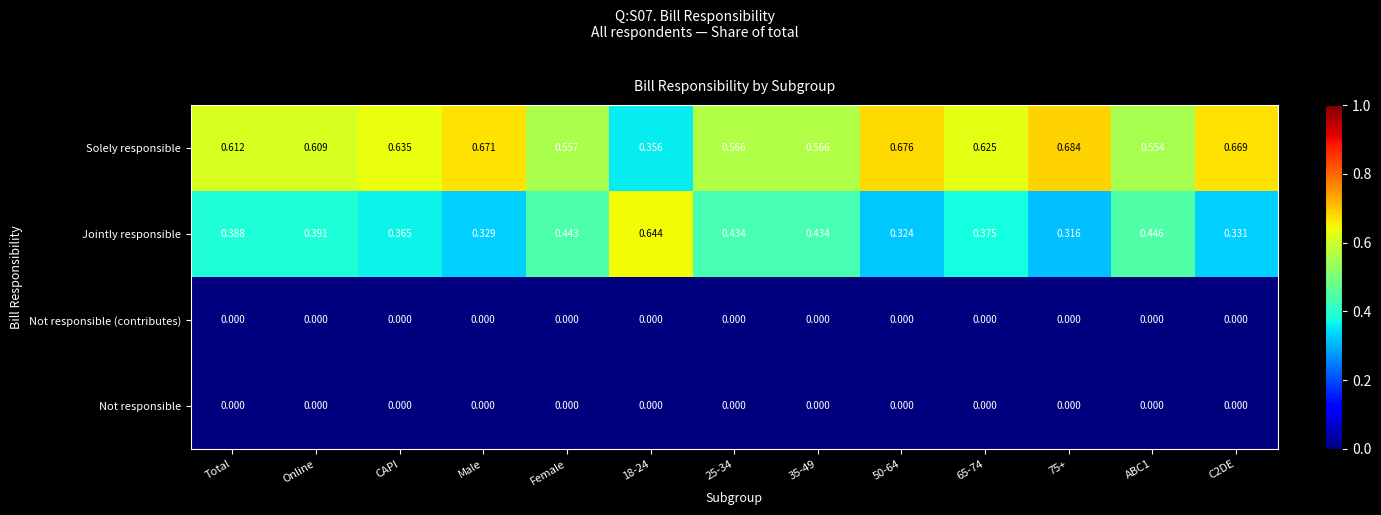

Which series has the largest total across all categories?

Solely responsible